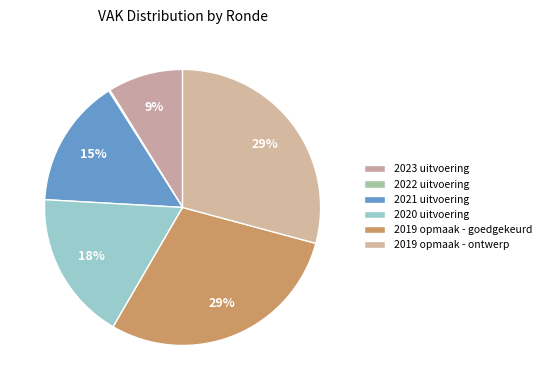

What is the change in value from 2020 uitvoering to 2019 opmaak - goedgekeurd?

+78